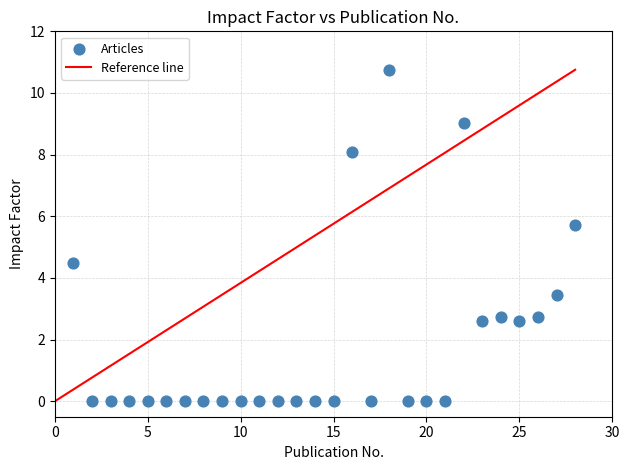

What is the range of X values (max minus min)?

27.0